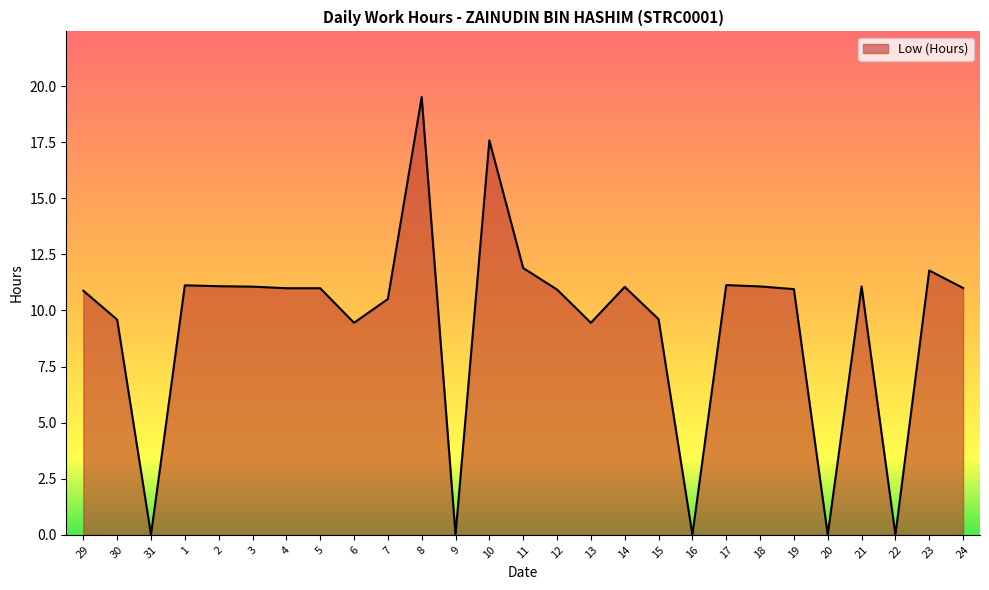

Read the value at 18.

11.1